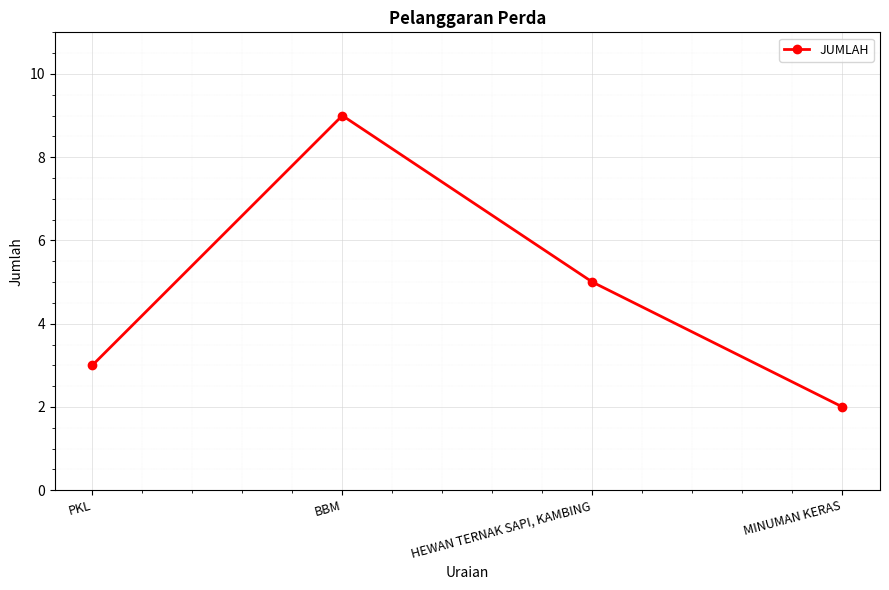

Where is the data nearest to the value 5?

HEWAN TERNAK SAPI, KAMBING